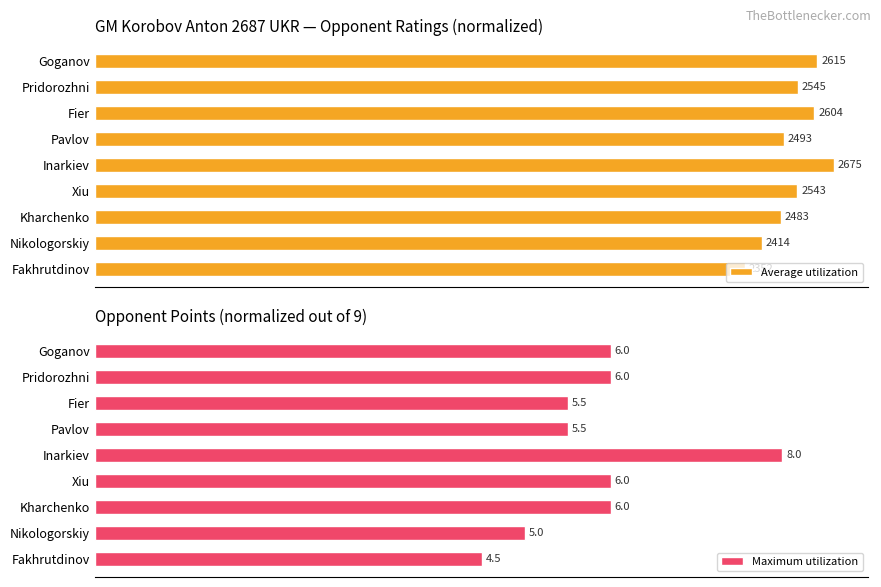

True or false: Maximum utilization has a value of 92.3 at Fier.

False